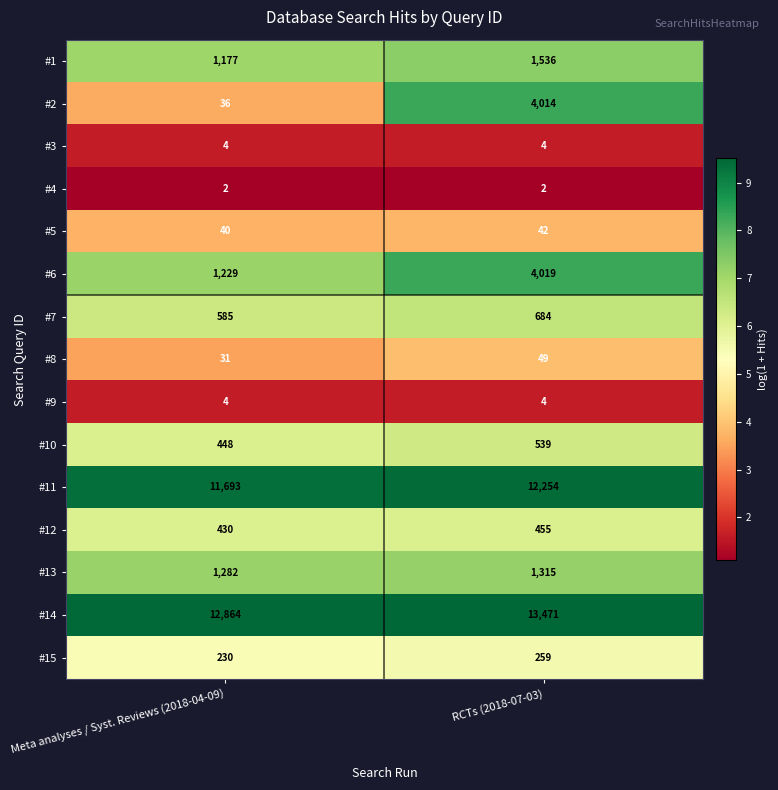

At which category is the sum across all series the highest?

RCTs (2018-07-03)